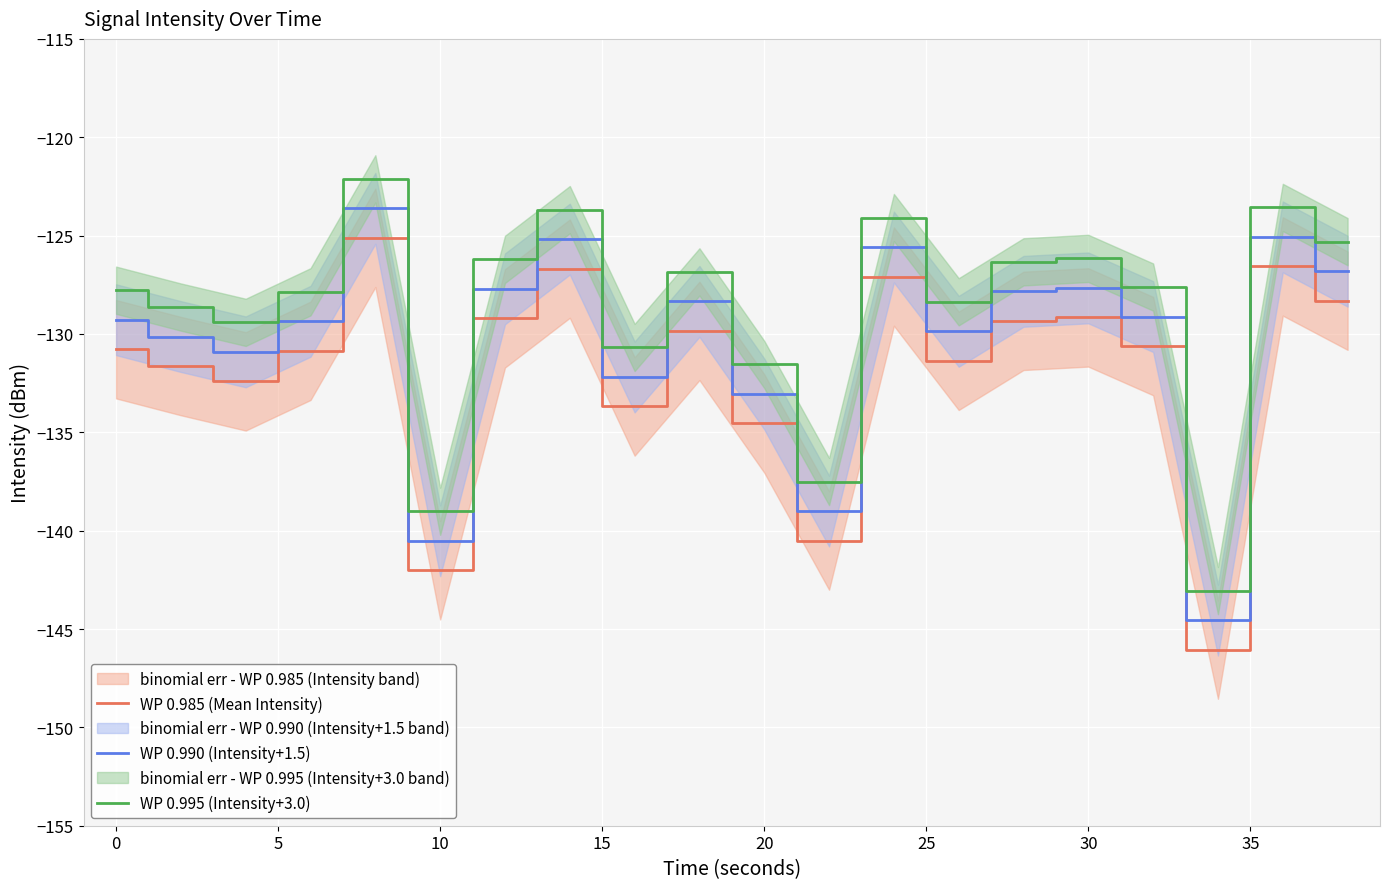

What is the highest value of the WP 0.985 (Mean Intensity) series?

-125.1